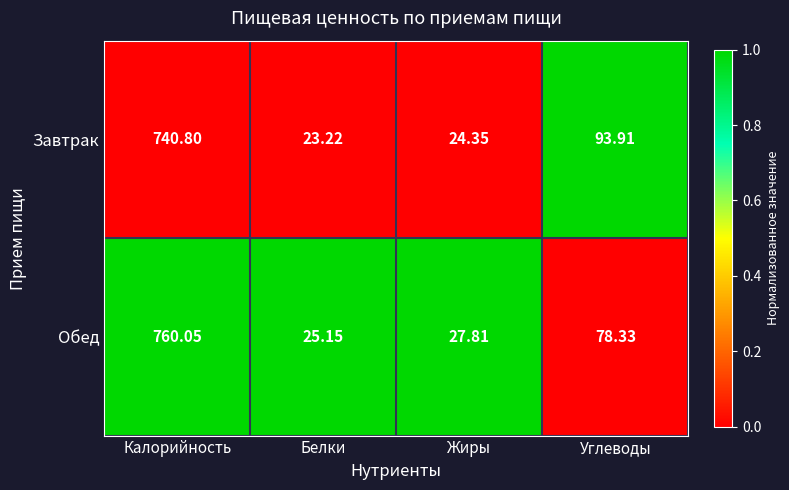

Which series has the widest spread of values?

Обед